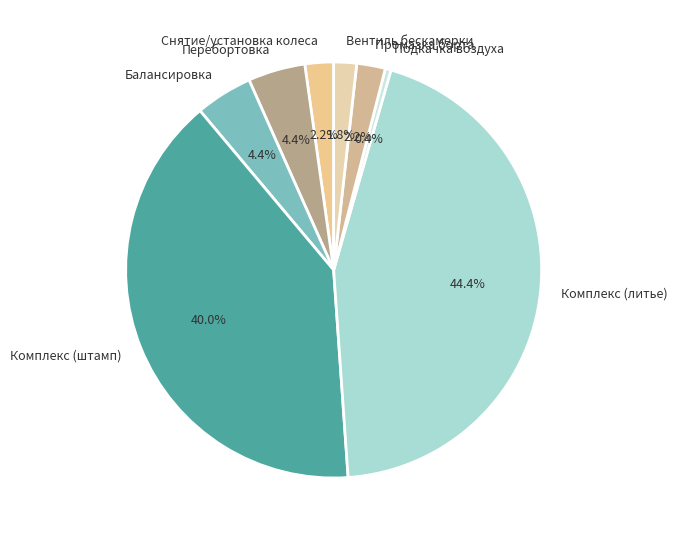

Which category has the biggest portion of the pie?

Комплекс (литье)